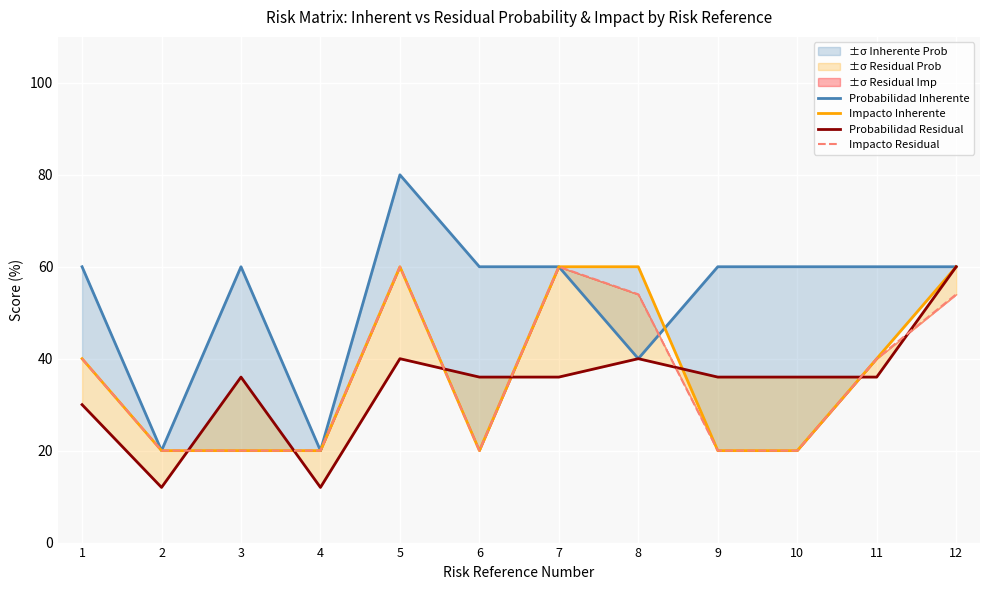

List the labels in order of Probabilidad Inherente value, smallest first.

2, 4, 8, 1, 3, 6, 7, 9, 10, 11, 12, 5